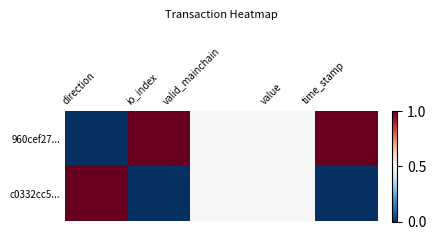

Which label corresponds to the smallest value in the chart?

direction